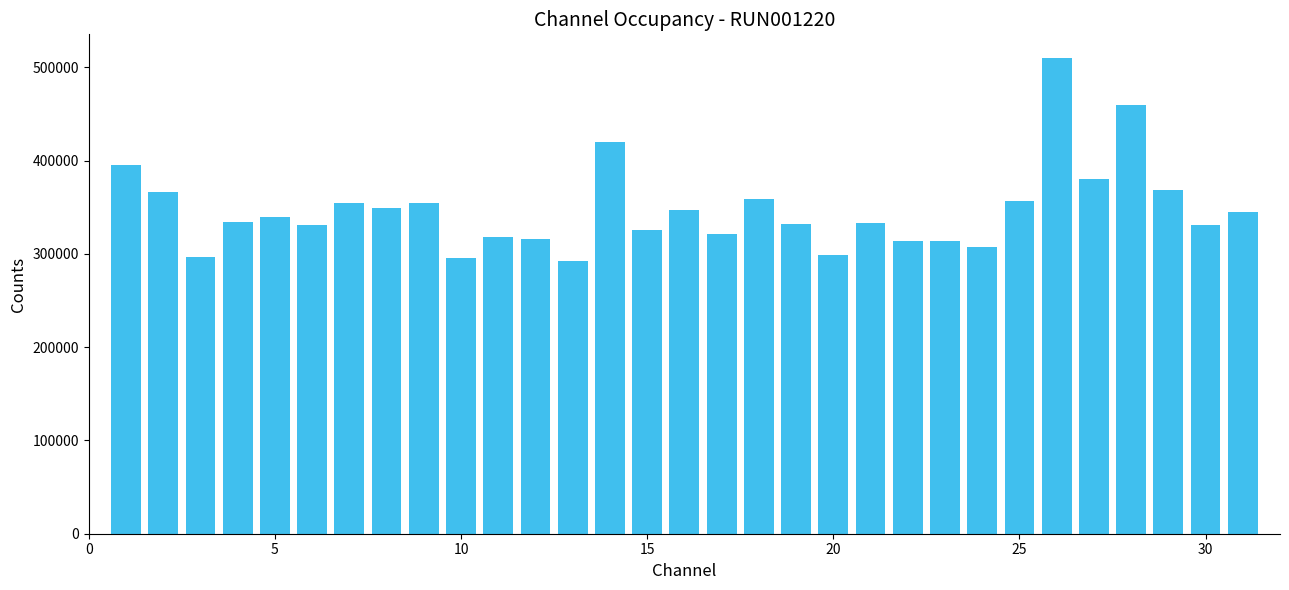

What is the sum of all values?

10768266